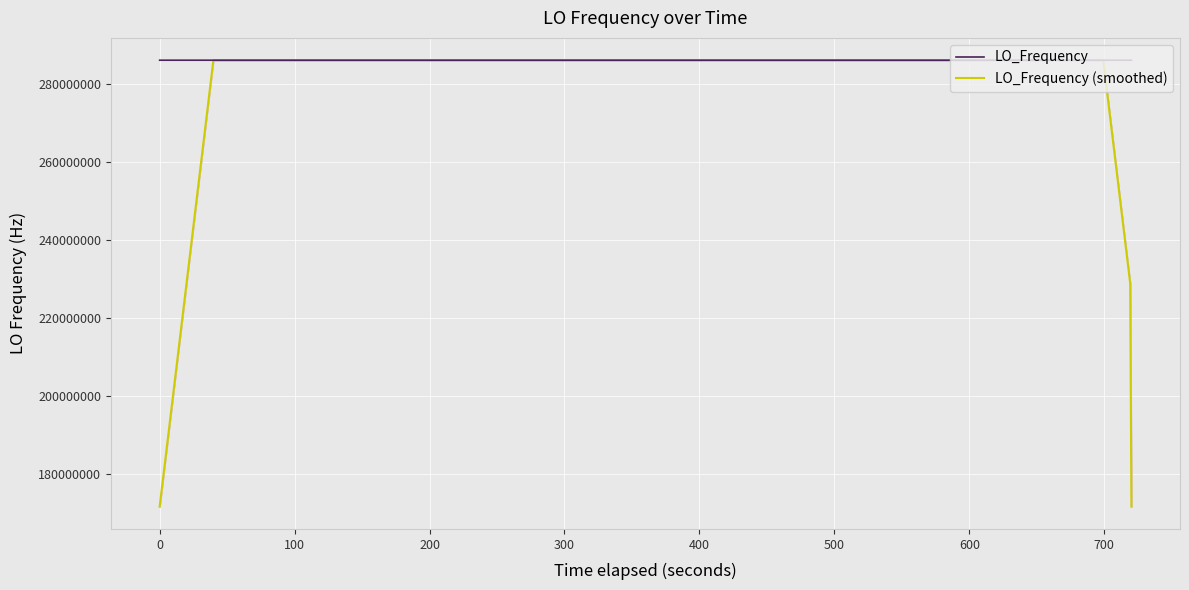

Reading left to right, transcribe all the data shown in this chart.

LO_Frequency: 286046964.3	286046998.3	286046999.0	286046997.4	286046996.9	286046998.7	286047002.2	286046997.1	286047004.1	286046998.7	286046997.4	286047000.5	286046998.5	286046998.5	286047001.3	286047003.2	286046997.3	286047000.0	286047001.3	286047003.8	286046995.6	286046999.5	286046998.9	286046996.7	286047000.4	286046997.1	286046997.1	286047001.7	286046999.8	286046999.7	286047003.9	286046995.4	286047000.7	286046998.5	286047001.9	286047001.4	286047001.3	286047000.1	286046999.7	286046999.7
LO_Frequency (smoothed): 171628192.3	228837591.8	286046991.2	286046998.1	286046998.8	286046998.5	286046999.8	286047000.2	286046999.9	286046999.6	286046999.8	286046998.7	286046999.2	286047000.4	286046999.8	286047000.1	286047000.6	286047001.1	286046999.6	286047000.0	286046999.8	286046998.9	286046998.2	286046998.5	286046998.0	286046998.6	286046999.2	286046999.1	286047000.4	286047000.1	286046999.9	286046999.6	286047000.1	286046999.6	286047000.8	286047000.6	286047000.9	286047000.4	228837600.2	171628199.9